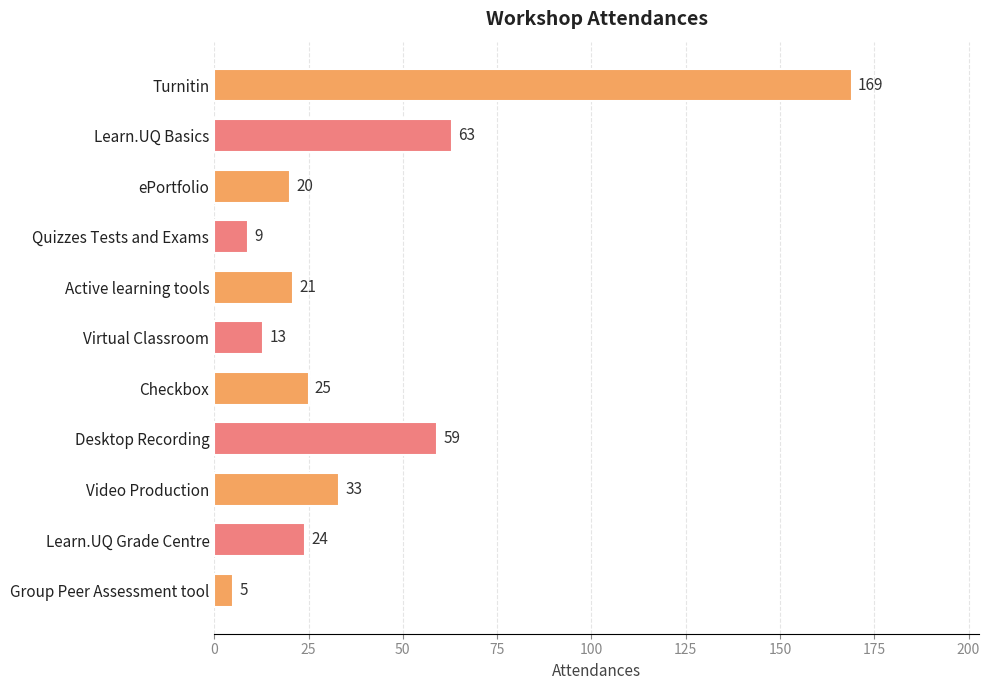

Rank the categories by value from lowest to highest.

Group Peer Assessment tool, Quizzes Tests and Exams, Virtual Classroom, ePortfolio, Active learning tools, Learn.UQ Grade Centre, Checkbox, Video Production, Desktop Recording, Learn.UQ Basics, Turnitin